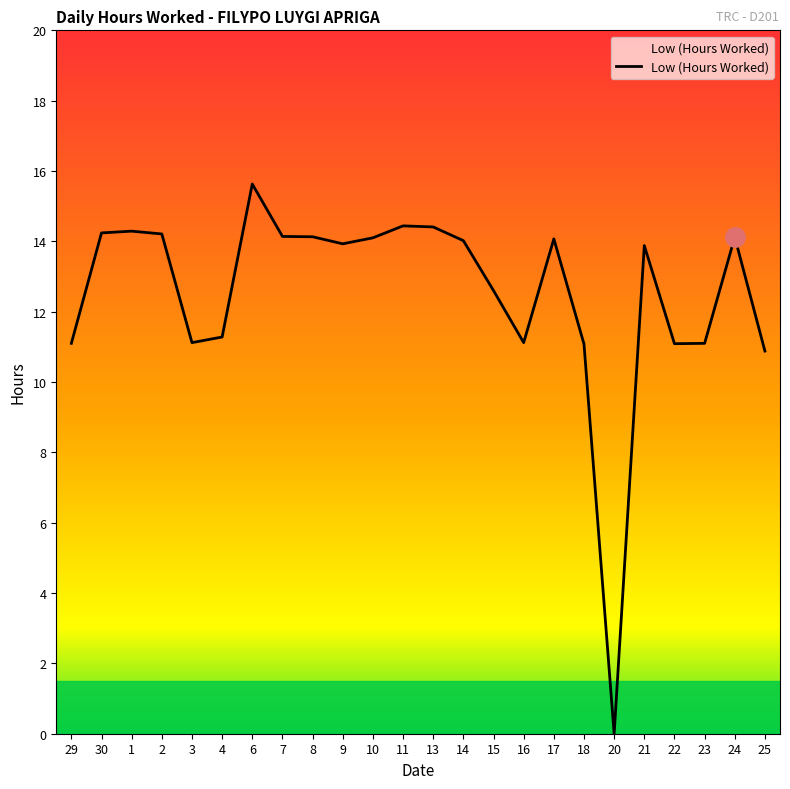

What position from the left is 20?

19